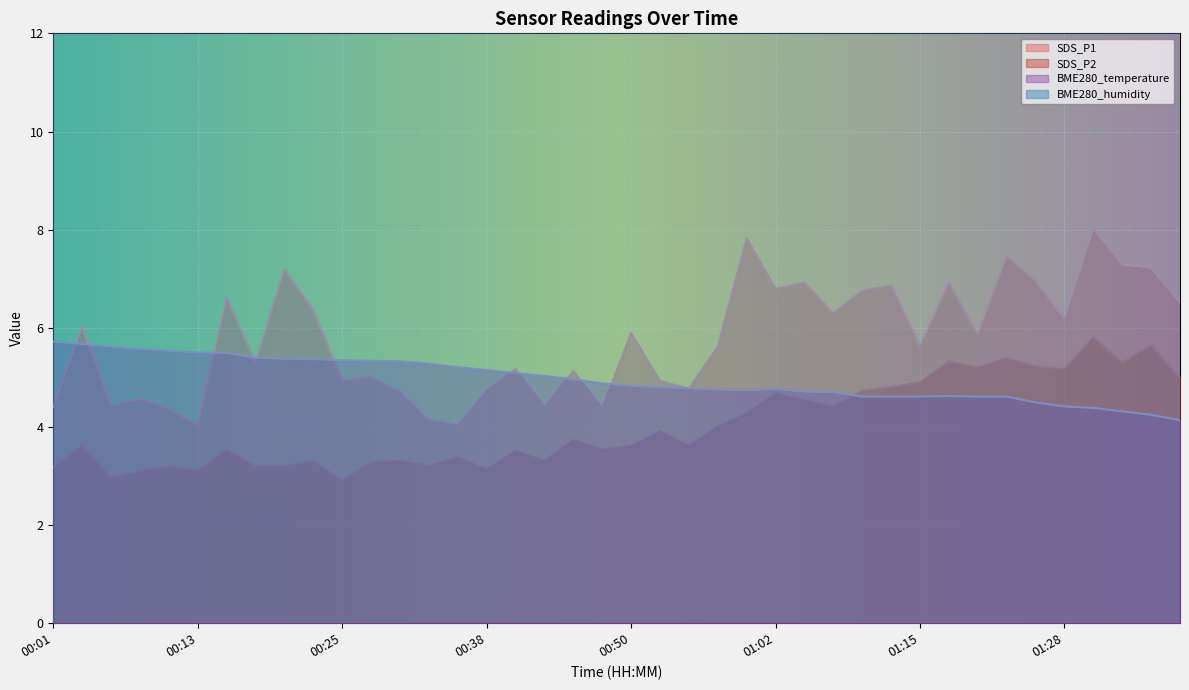

True or false: SDS_P1 and SDS_P2 intersect in this chart.

False